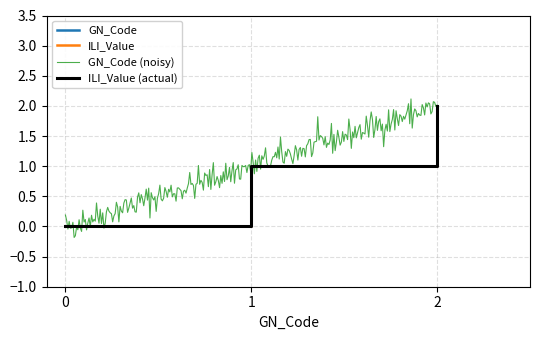

What is the value of the GN_Code point at the 2nd from the left?

1